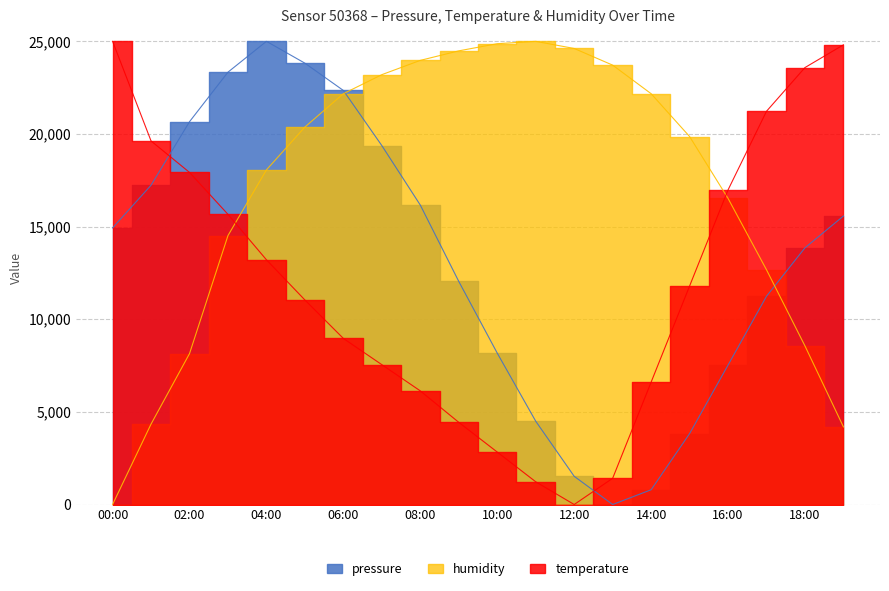

What is the sum of the temperature values at 10:00 and 16:00?

19811.3